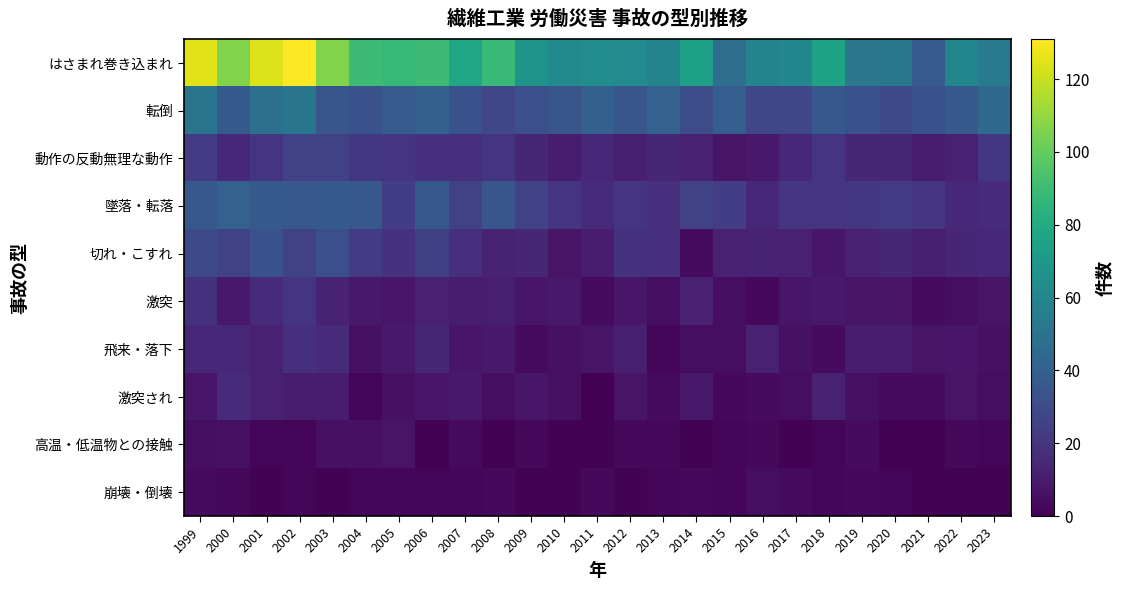

Which has a higher value, 2015 or 2017?

2017